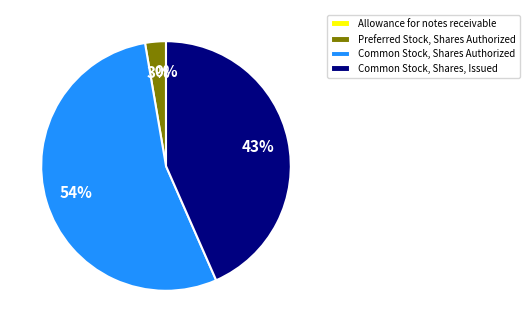

What percentage is the Common Stock, Shares, Issued slice, to the nearest percent?

43%